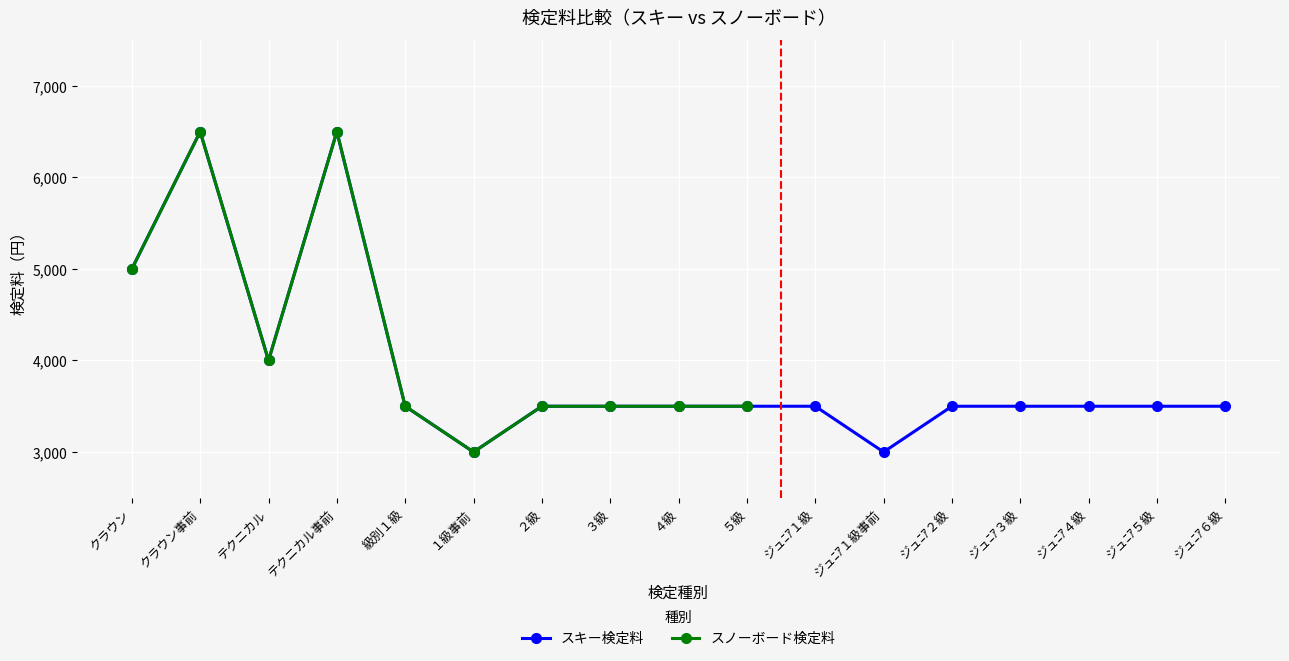

What is the label of the 12th point from the left?

ジュﾆｱ１級事前